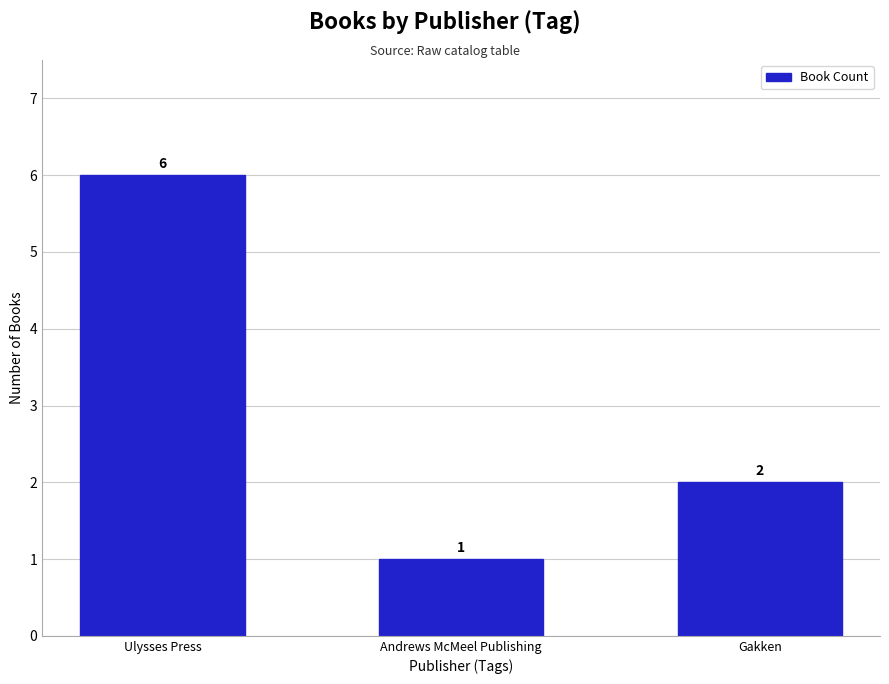

What is the change in value from Ulysses Press to Andrews McMeel Publishing?

-5